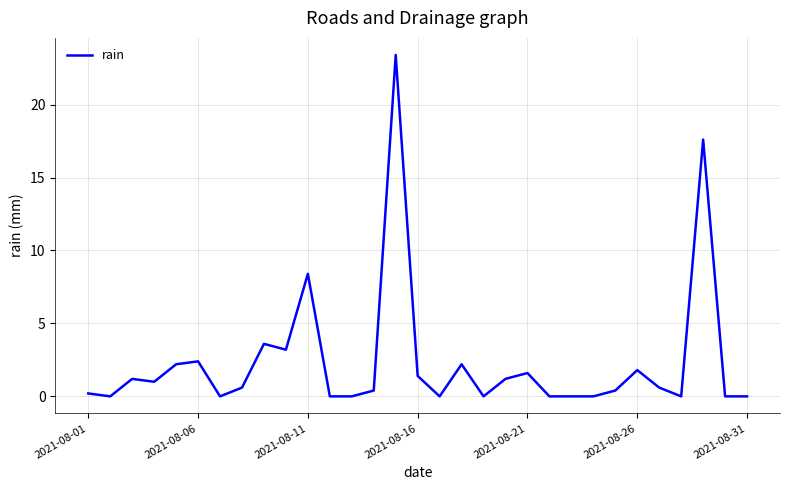

What is the greatest value displayed?

23.4